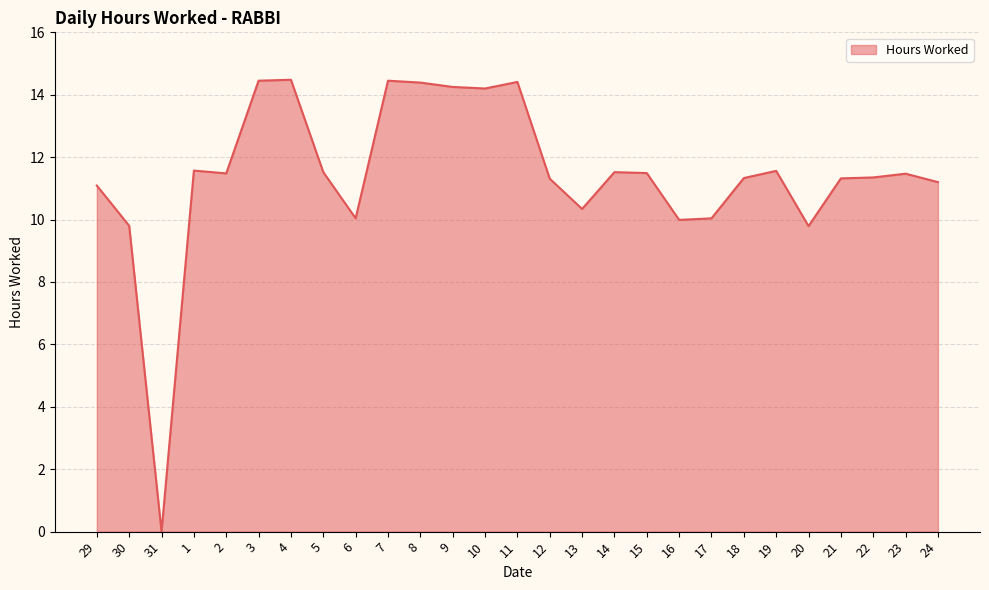

What position from the right is 13?

12